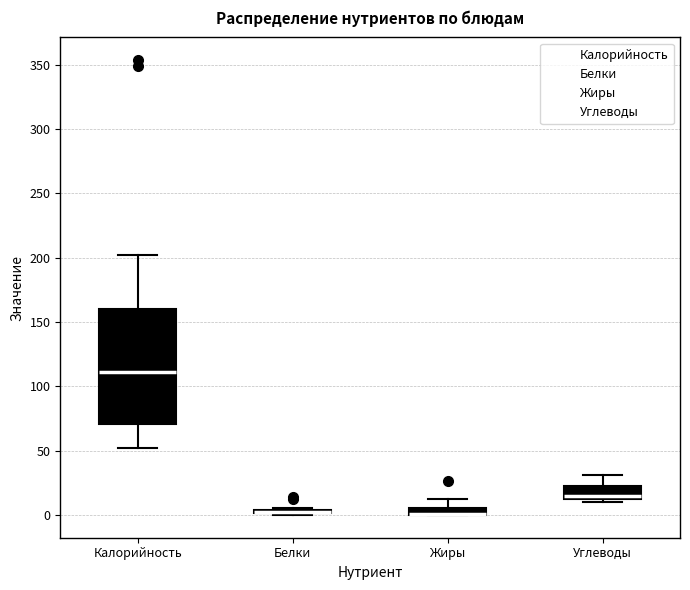

Where does the upper whisker of the box for Жиры end on the y-axis? The values are not printed on the chart, so give them approximately, as read against the axis.

10